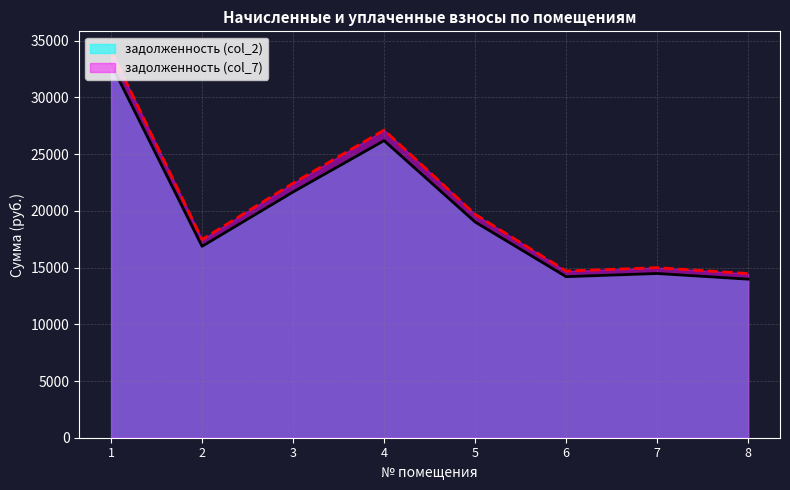

Where is задолженность (col_7) nearest to the value 24302?

3